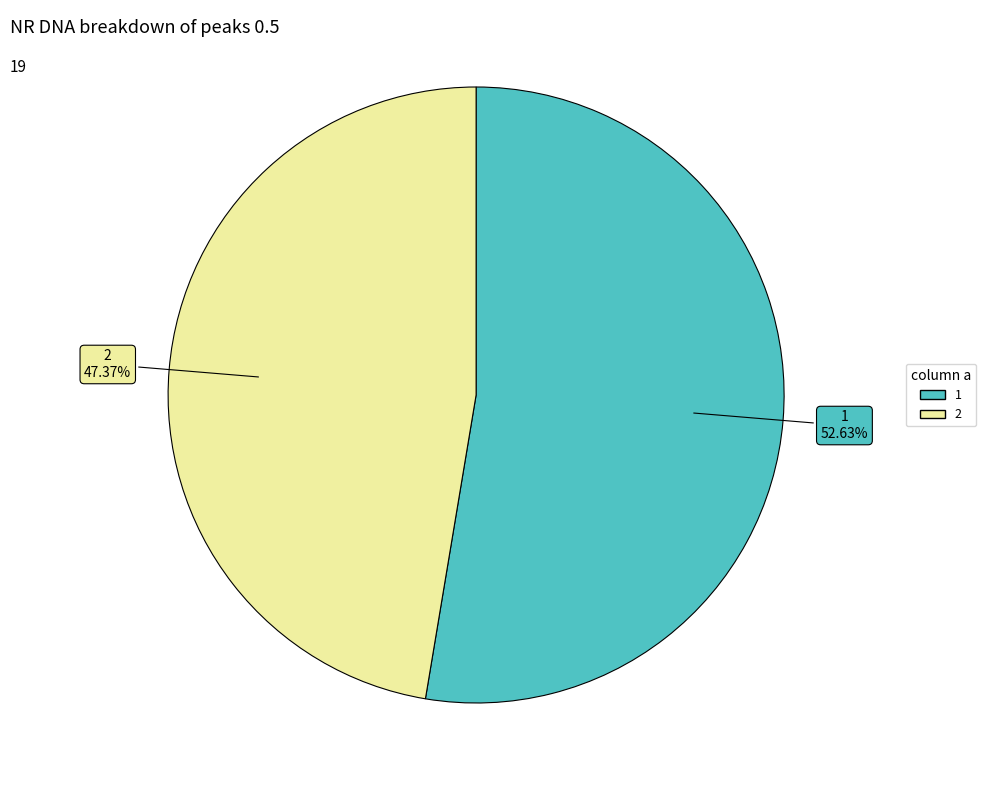

How many slices are in this pie chart?

2